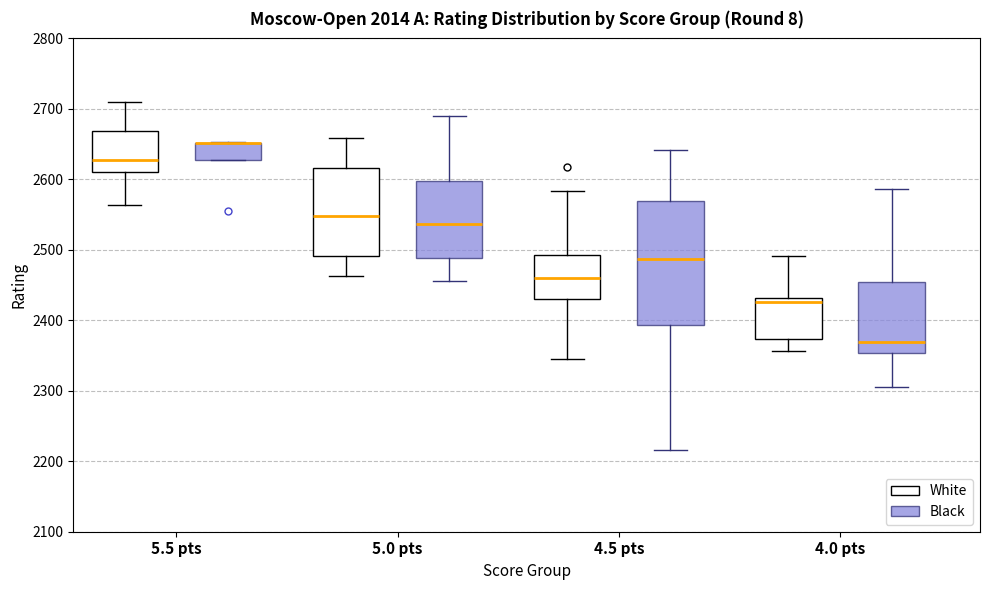

Reading left to right, transcribe this box plot: for each box, give where its median line is, the range the box spans, and where its two whiskers end, as read against the y-axis. The values are not printed on the chart, so give them approximately, as read against the axis.

5.5 pts (White): median 2630, box 2610 to 2670, whiskers 2560 to 2710
5.5 pts (Black): median 2650 (drawn on the box's upper edge), box 2630 to 2650, whiskers 2630 to 2650
5.0 pts (White): median 2550, box 2490 to 2620, whiskers 2460 to 2660
5.0 pts (Black): median 2540, box 2490 to 2600, whiskers 2460 to 2690
4.5 pts (White): median 2460, box 2430 to 2490, whiskers 2350 to 2580
4.5 pts (Black): median 2490, box 2390 to 2570, whiskers 2220 to 2640
4.0 pts (White): median 2430 (just below the box's upper edge), box 2370 to 2430, whiskers 2360 to 2490
4.0 pts (Black): median 2370, box 2350 to 2450, whiskers 2310 to 2590